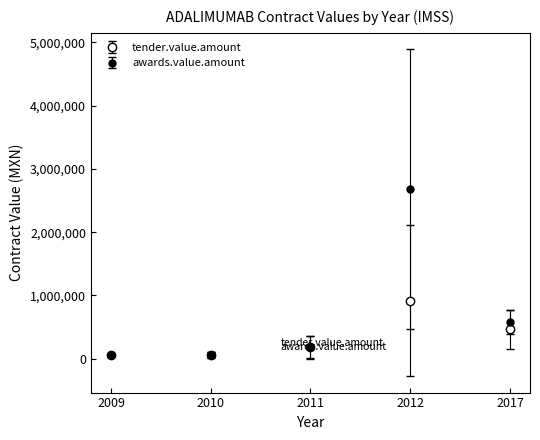

List the series in order of their peak value, highest first.

awards.value.amount, tender.value.amount